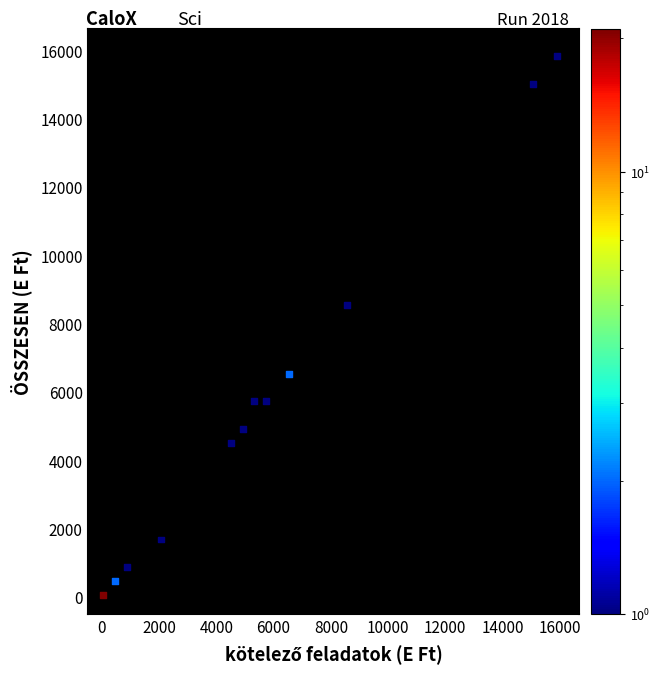

What is the range of Y values (max minus min)?

15773.7